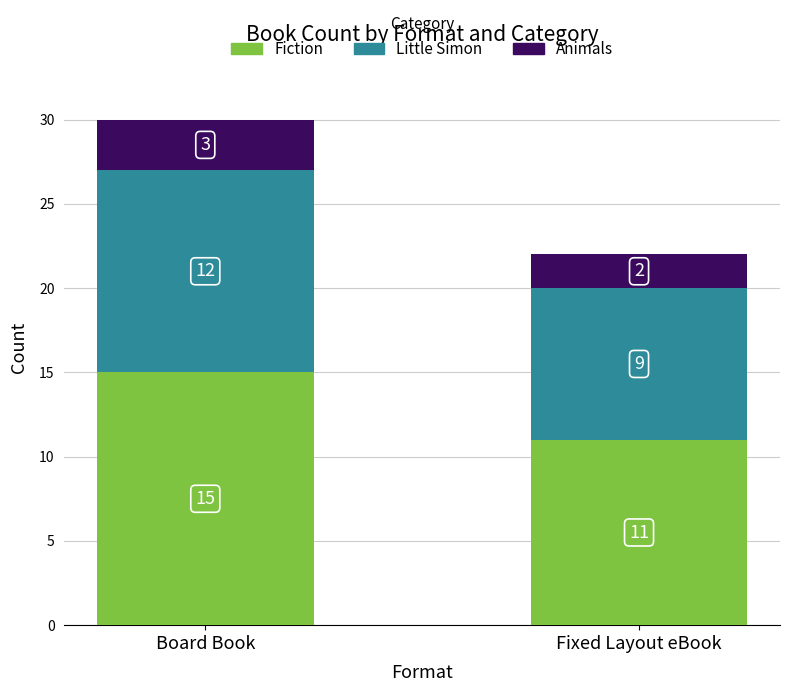

Reading left to right, what are the values for Fiction?

15	11